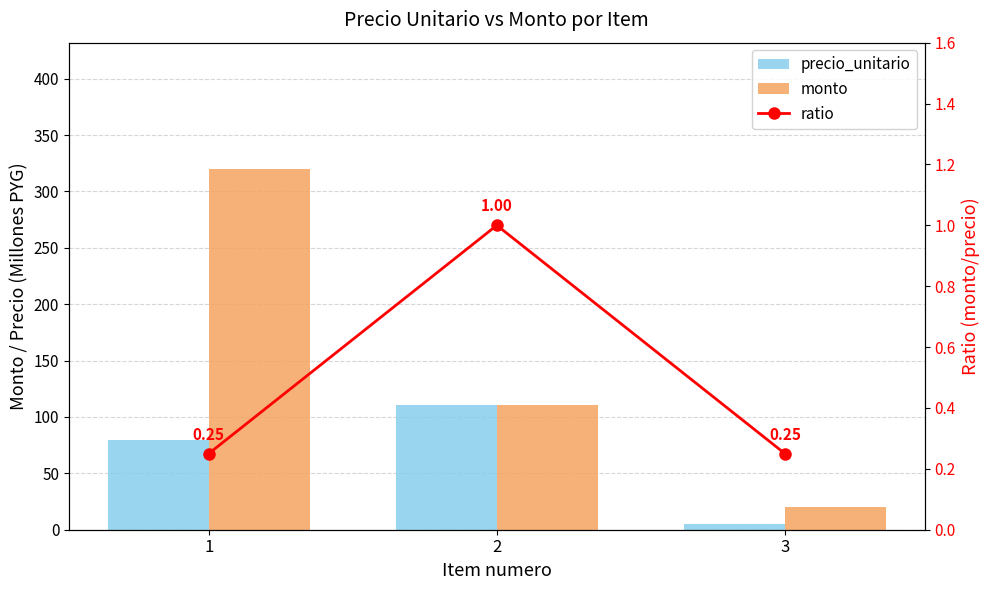

Rank the series by their average value, from highest to lowest.

monto, precio_unitario, ratio